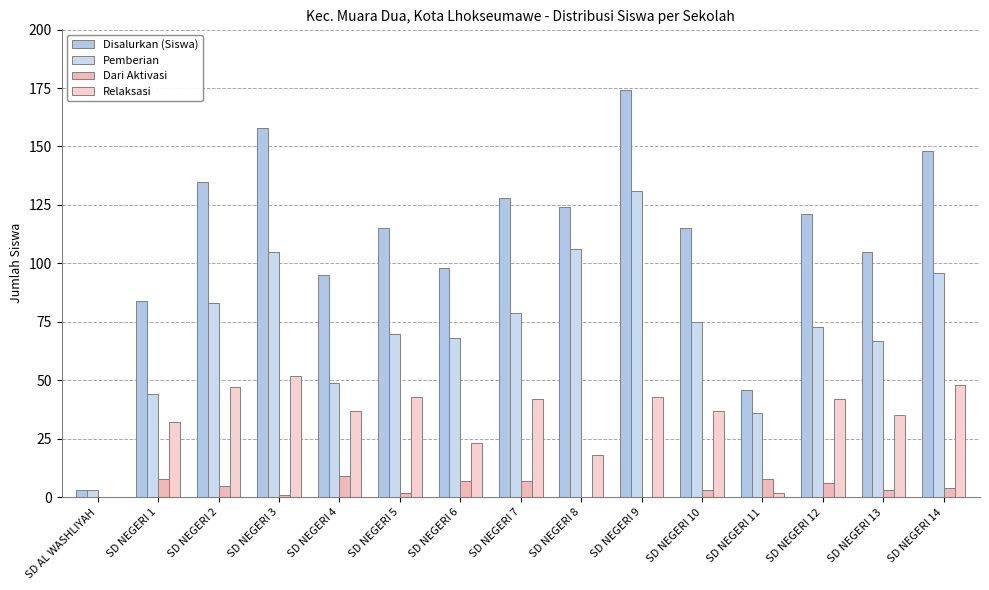

How many categories are shown in the chart?

15